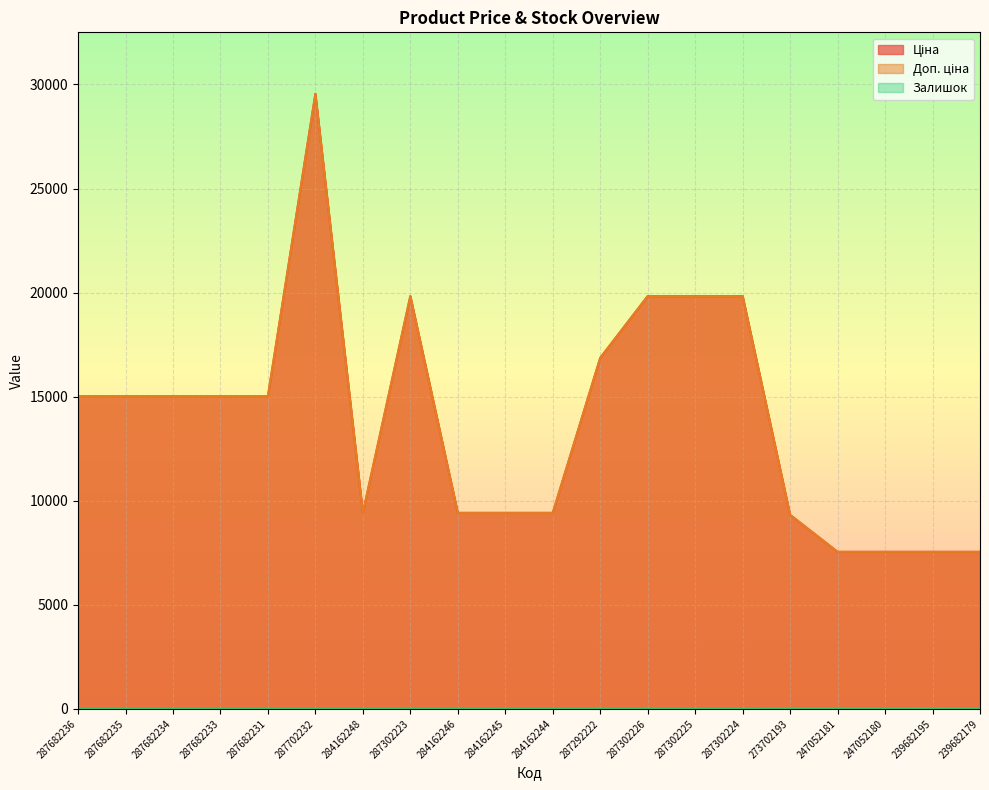

Where is the first local maximum for Залишок?

287302223